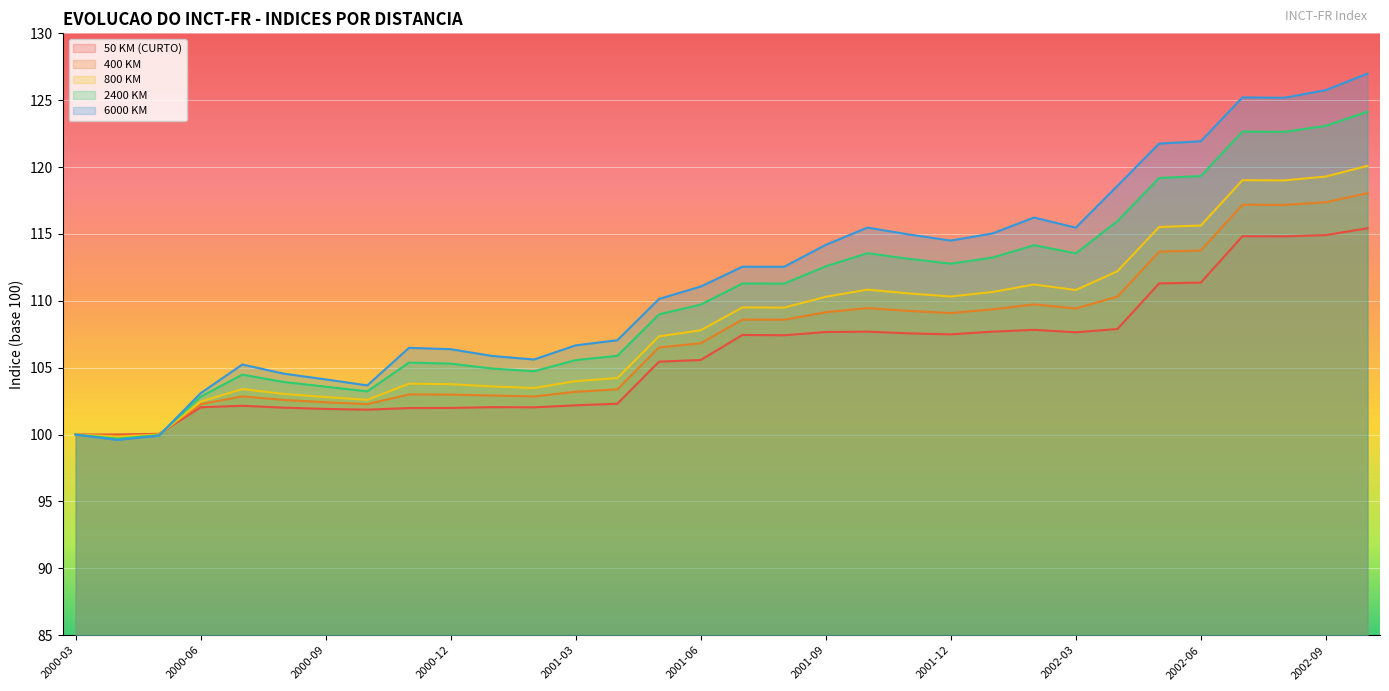

Rank the series by their average value, from highest to lowest.

6000 KM, 2400 KM, 800 KM, 400 KM, 50 KM (CURTO)